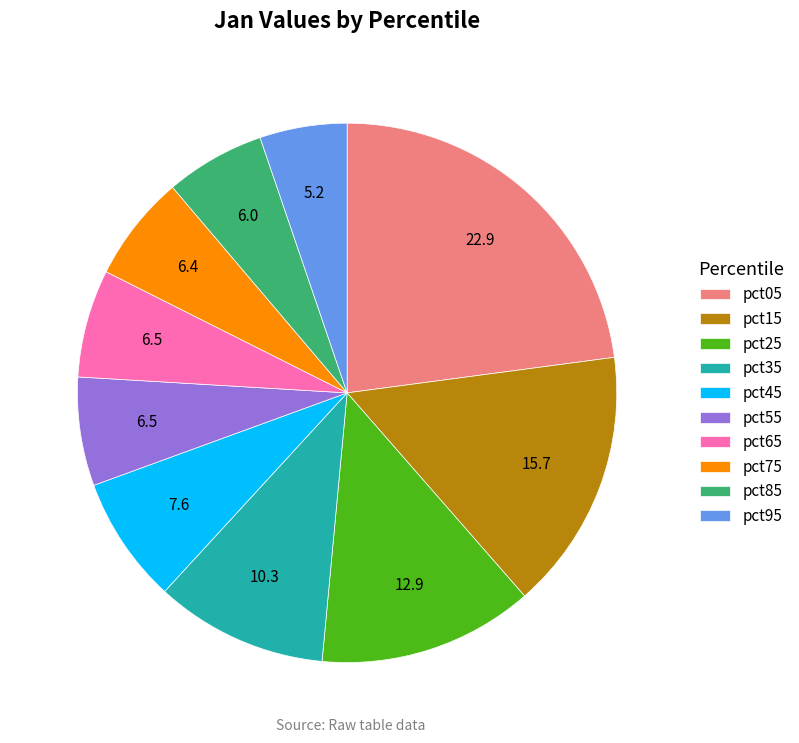

Which category has the biggest portion of the pie?

pct05